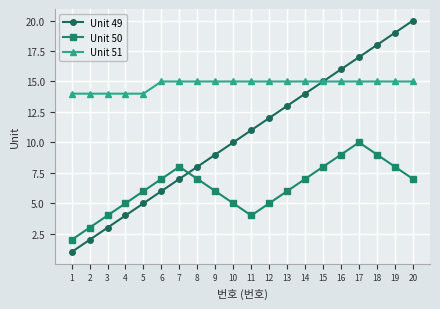

What value does the Unit 50 series have at 7?

8